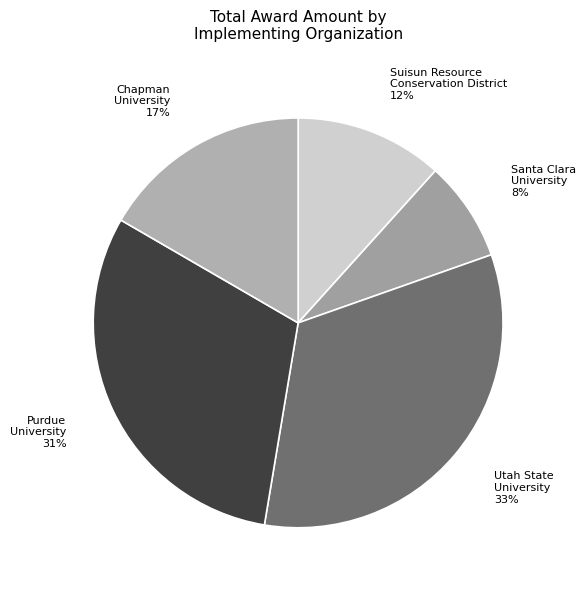

To the nearest percent, what is the combined percentage of Suisun Resource Conservation District and Utah State University?

45%